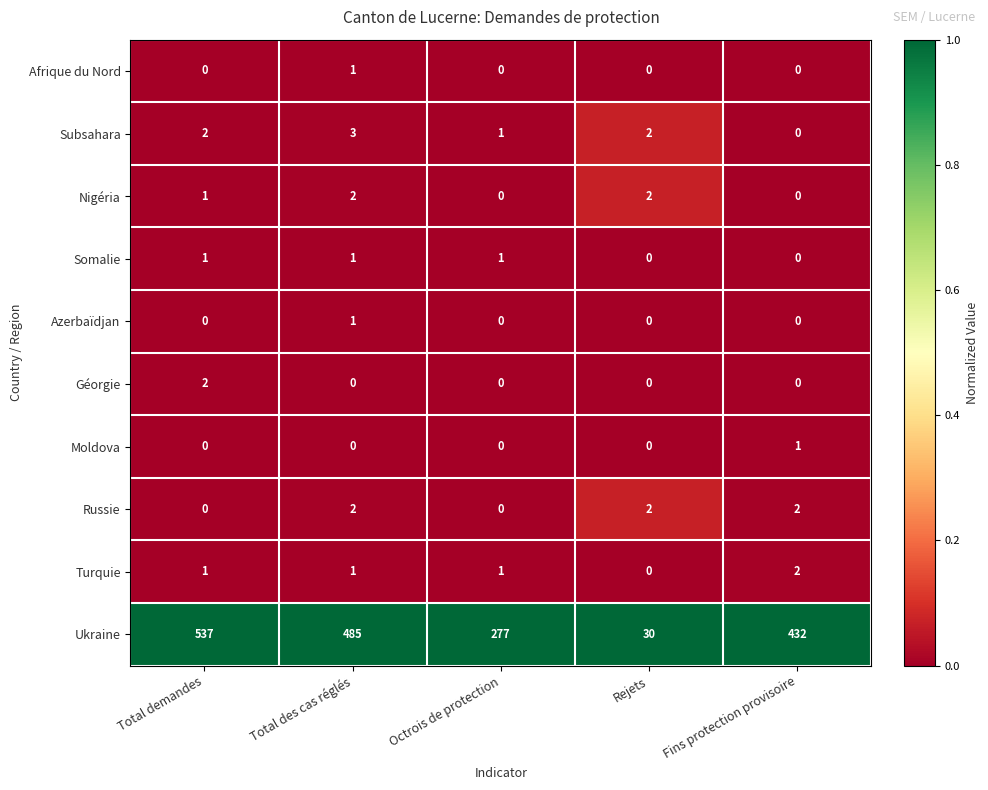

What is the difference between the highest and lowest values at Total des cas réglés?

485